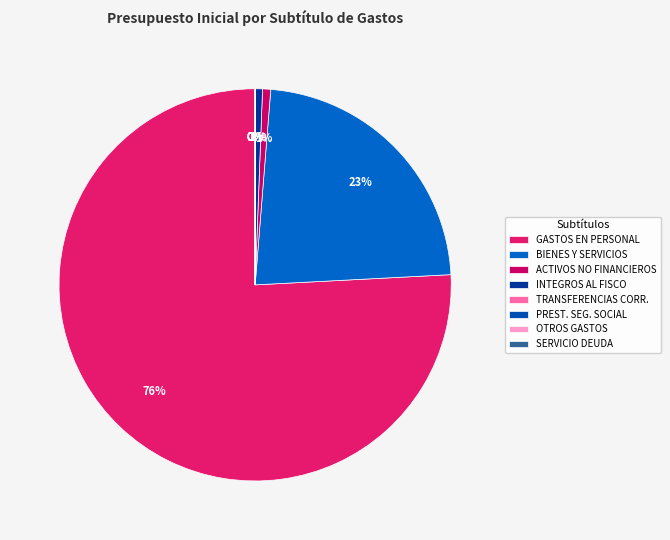

To the nearest percent, what is the average slice percentage?

12%